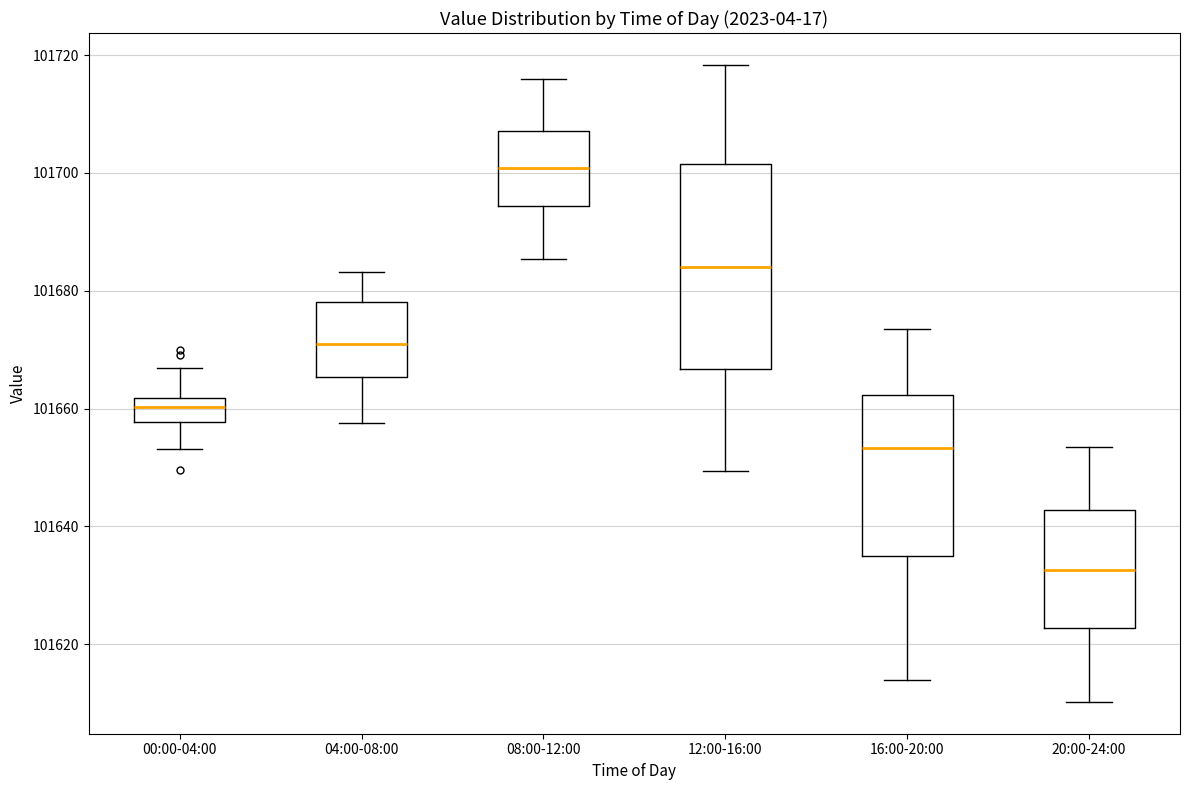

Reading left to right, transcribe this box plot: for each box, give where its median line is, the range the box spans, and where its two whiskers end, as read against the y-axis. The values are not printed on the chart, so give them approximately, as read against the axis.

00:00-04:00: median 101660, box 101658 to 101662, whiskers 101654 to 101666
04:00-08:00: median 101670, box 101666 to 101678, whiskers 101658 to 101684
08:00-12:00: median 101700, box 101694 to 101708, whiskers 101686 to 101716
12:00-16:00: median 101684, box 101666 to 101702, whiskers 101650 to 101718
16:00-20:00: median 101654, box 101634 to 101662, whiskers 101614 to 101674
20:00-24:00: median 101632, box 101622 to 101642, whiskers 101610 to 101654